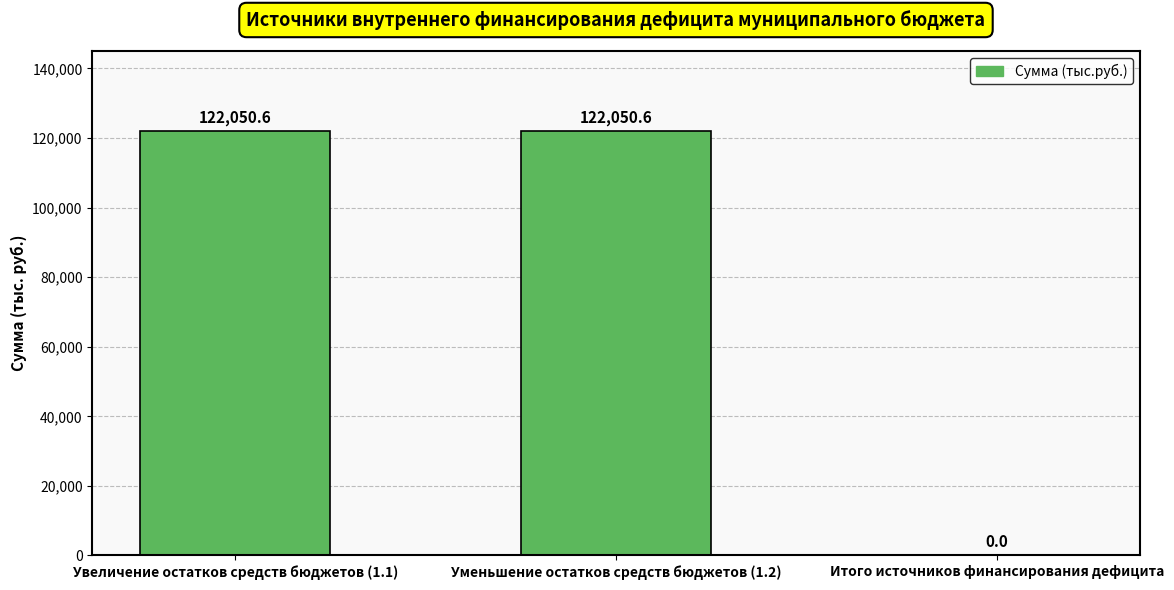

Are the bars grouped side by side (vs. stacked)?

No